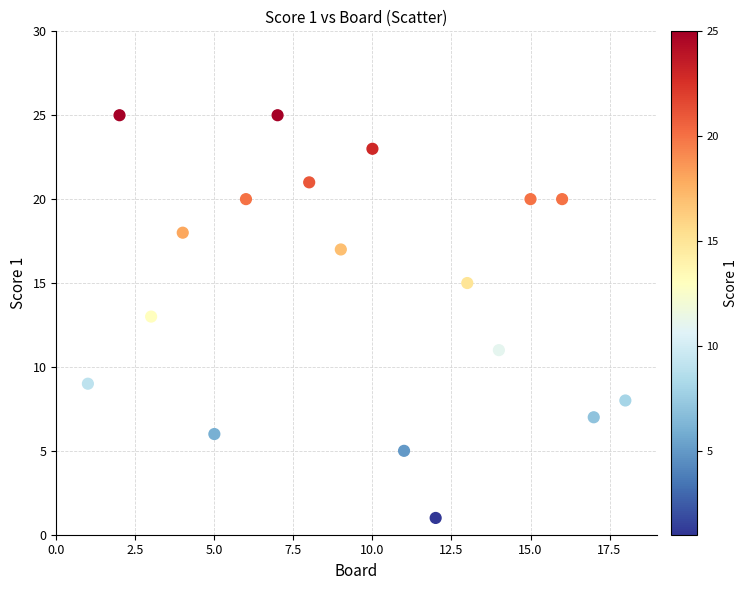

What is the range of Y values (max minus min)?

24